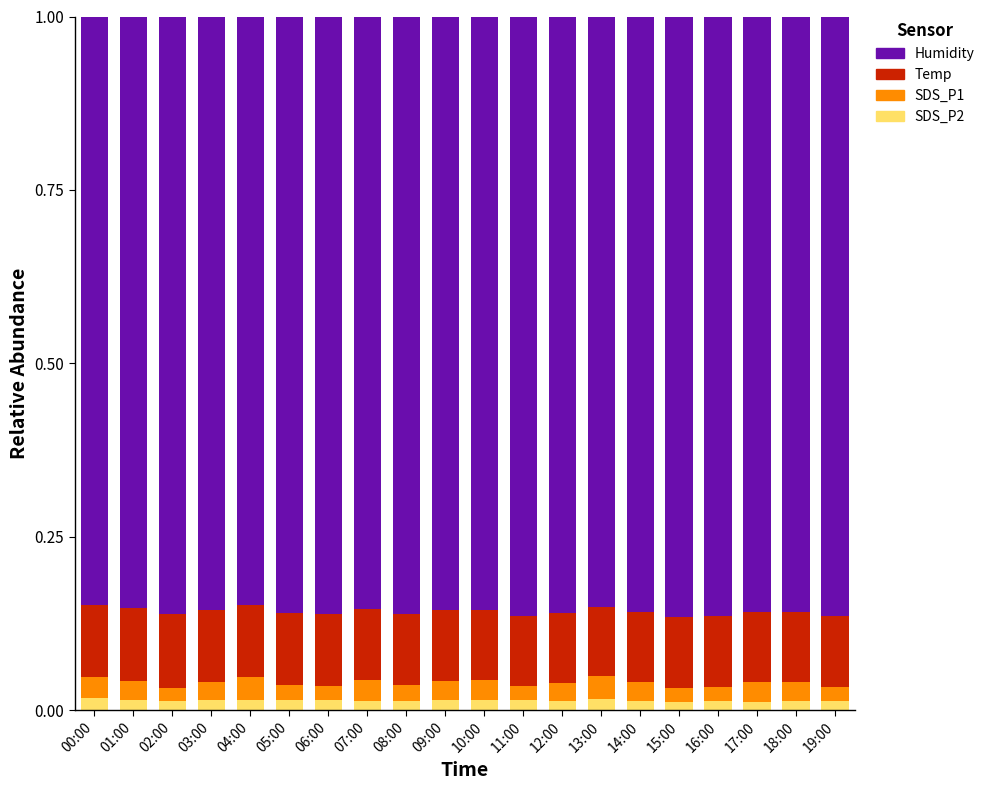

Count the SDS_P2 values in the range 0 to 1.

20